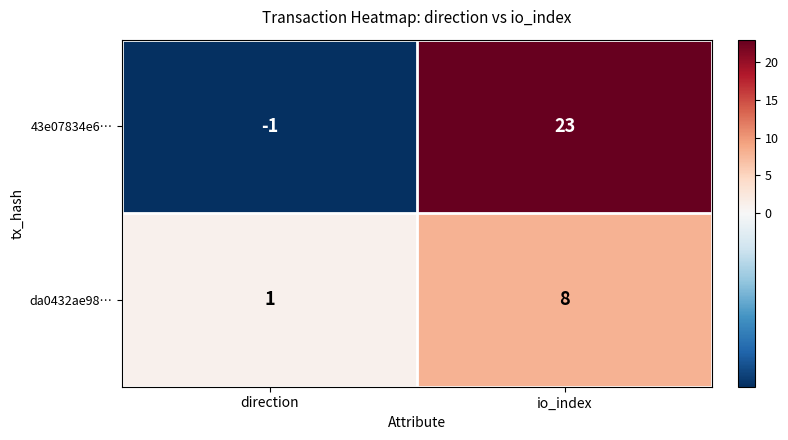

Is it true that da0432ae98… equals 8 at io_index?

True